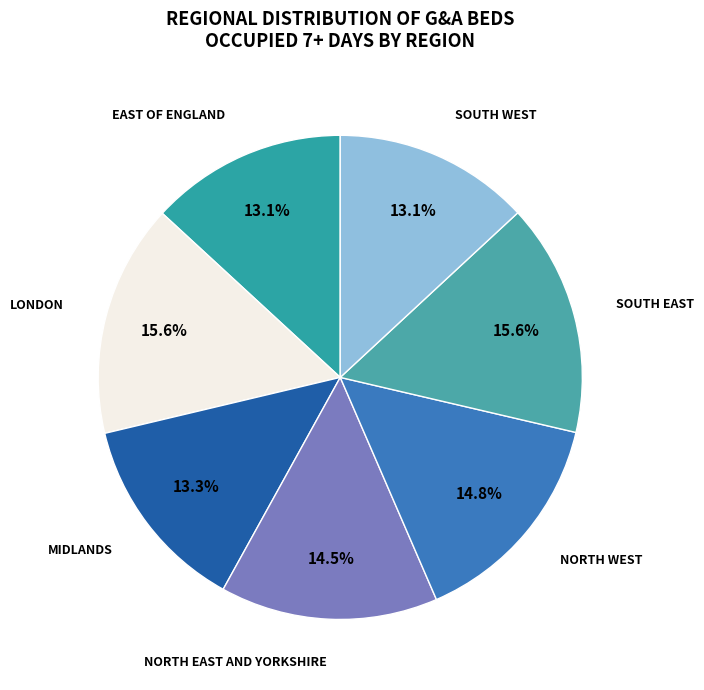

Is there any slice that represents more than half of the pie?

No